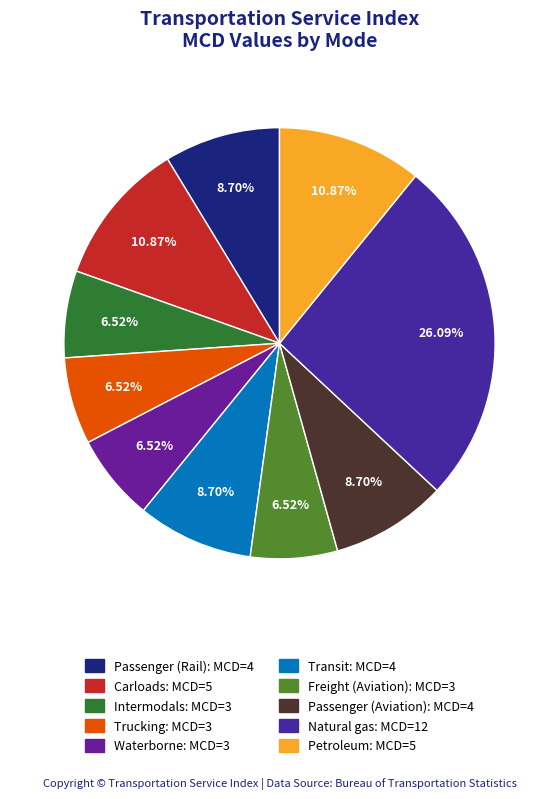

Count the number of slices in the pie.

10